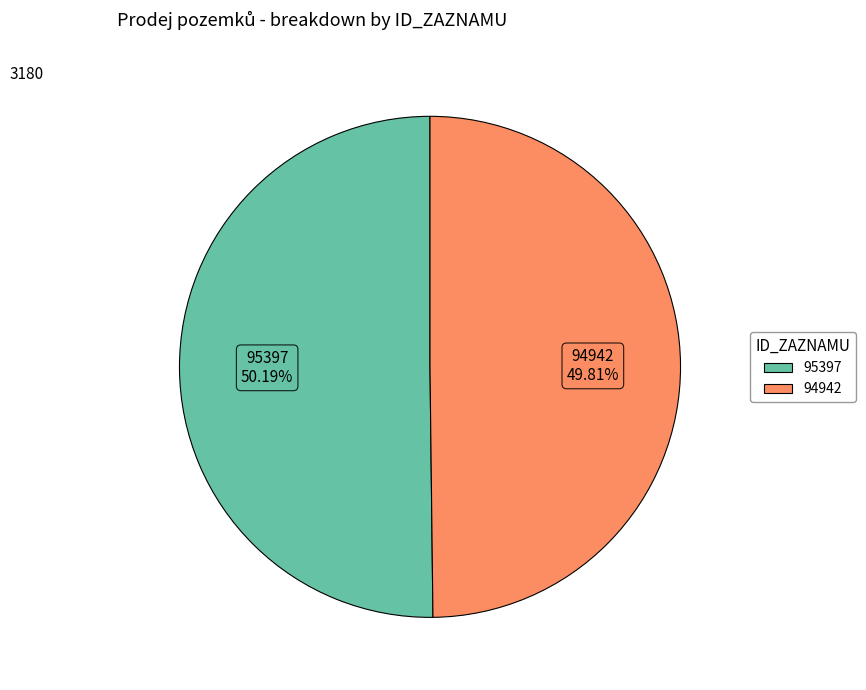

True or false: 94942 accounts for 42% of the total.

False